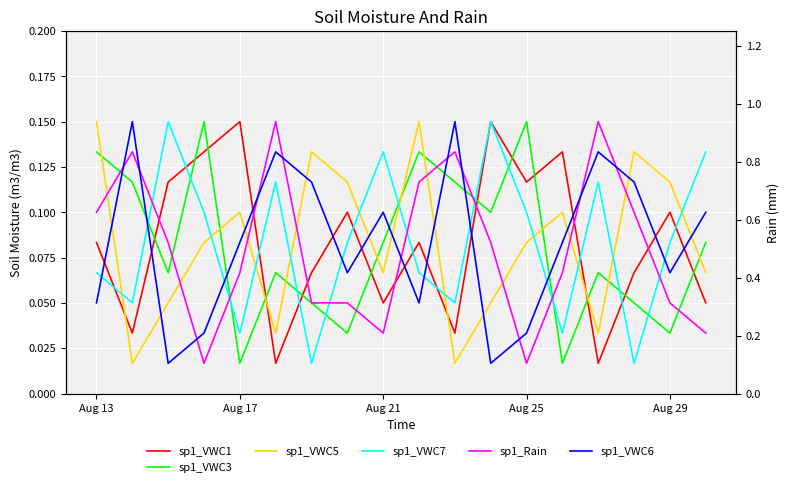

Is the value of sp1_Rain at Aug 17 greater than the value of sp1_VWC1 at 17?

Yes